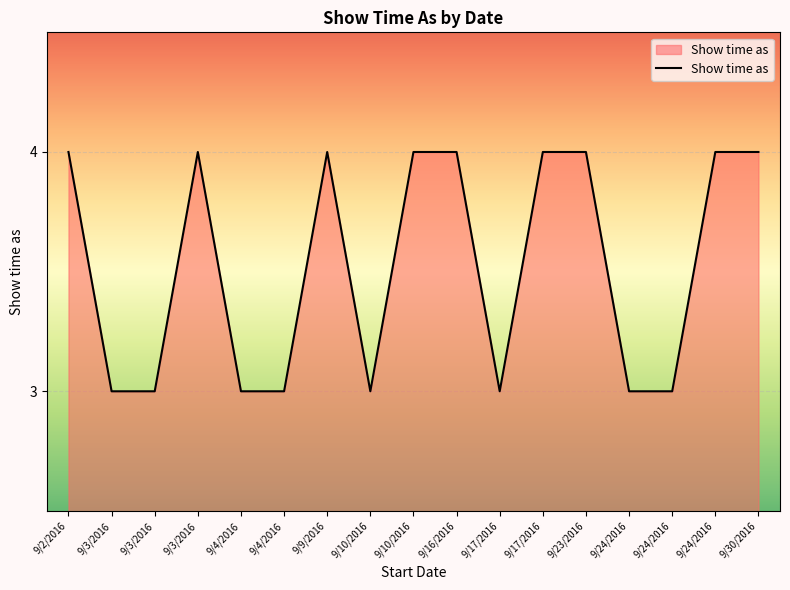

What is the minimum value shown in the chart?

3